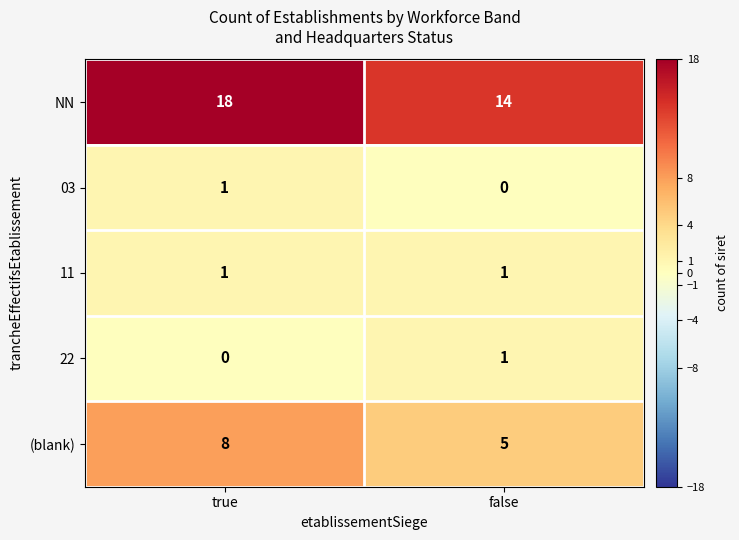

The value of 22 at false is 1. True or false?

True